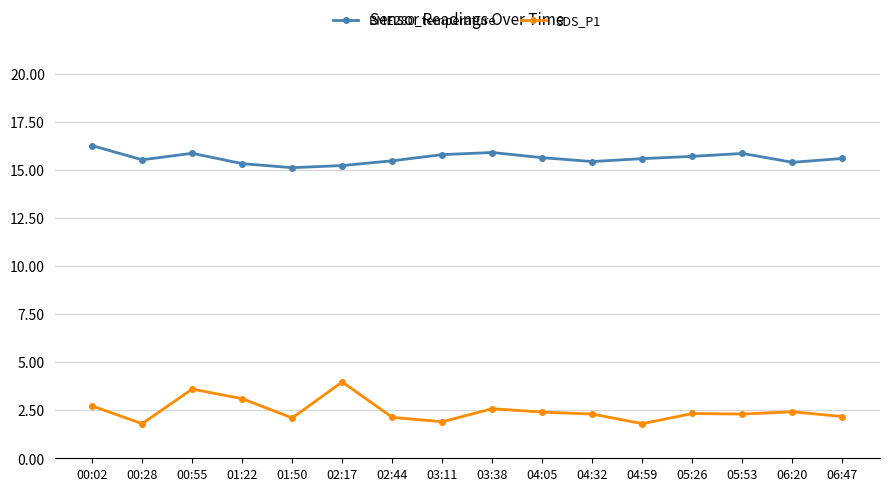

Where is the first local minimum for SDS_P1?

00:28